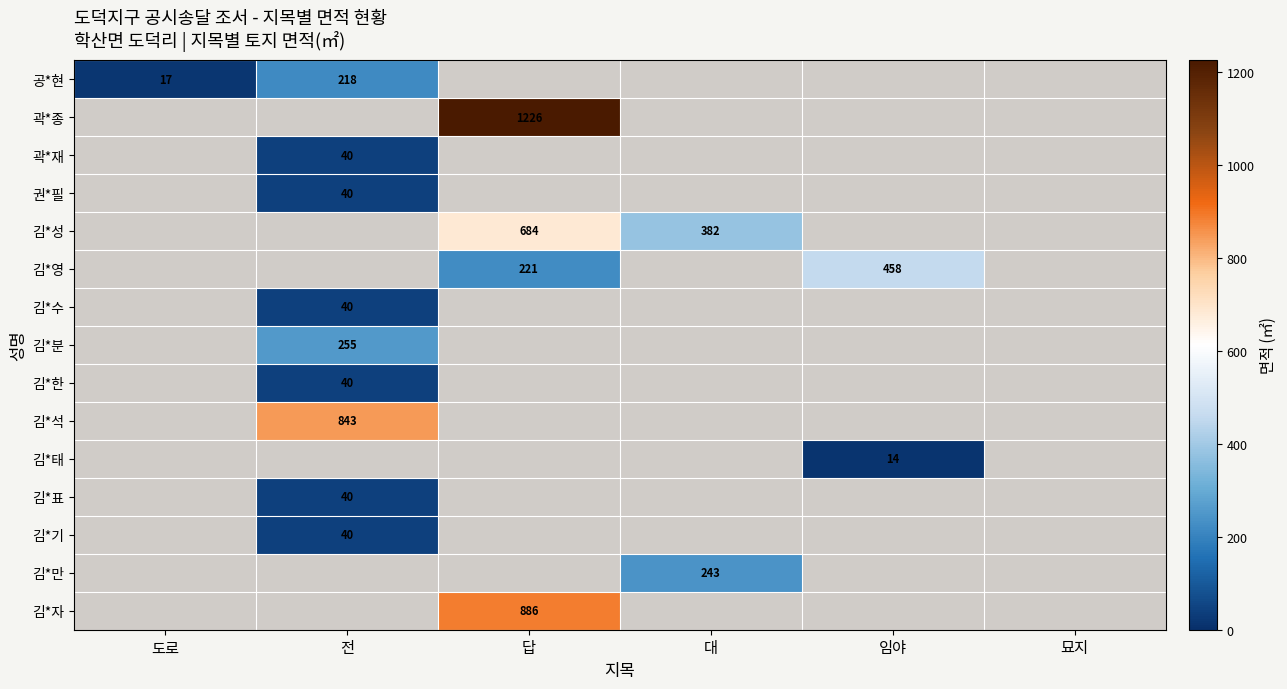

True or false: 김*만 has a value of 125 at 대.

False